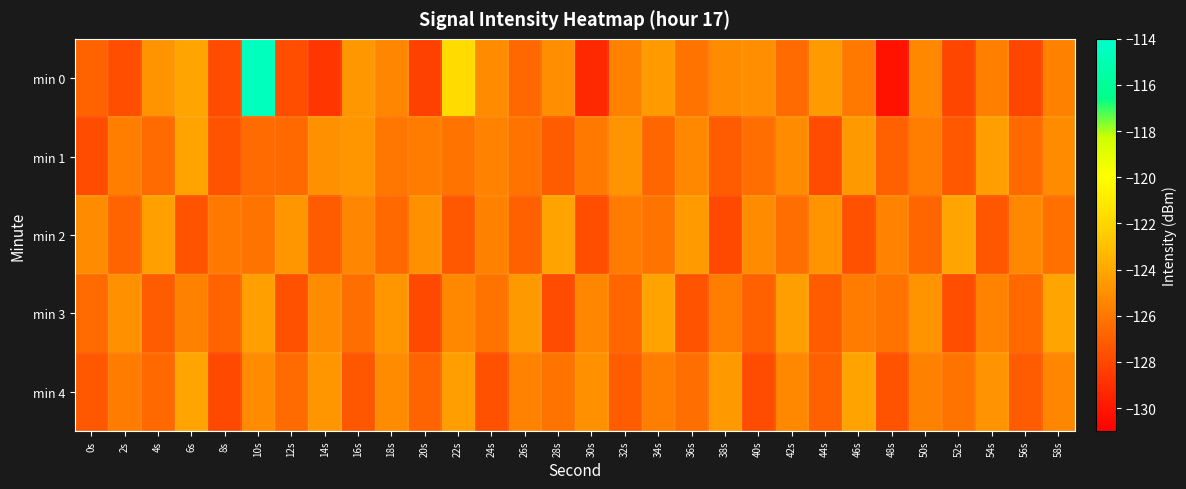

How many categories are shown in the chart?

30